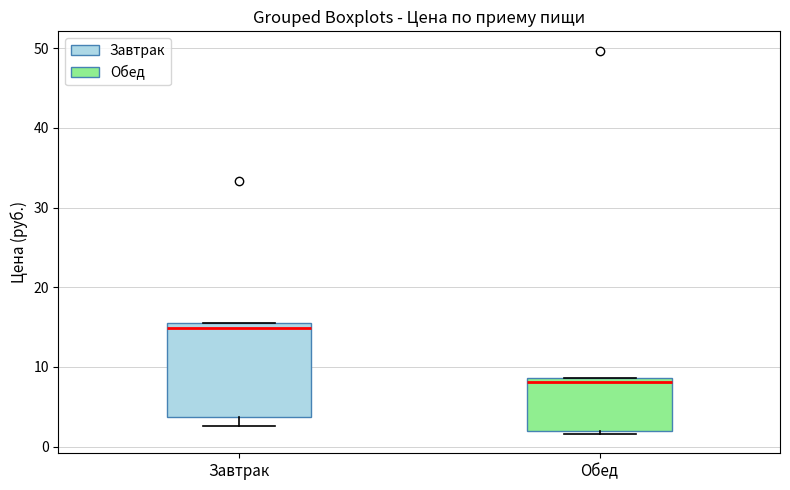

Which box is the tallest, from its lower edge to its upper edge?

Завтрак